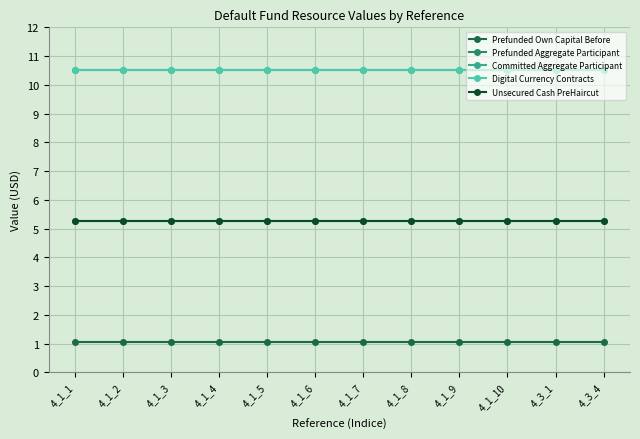

What is the label of the 6th point from the right?

4_1_7